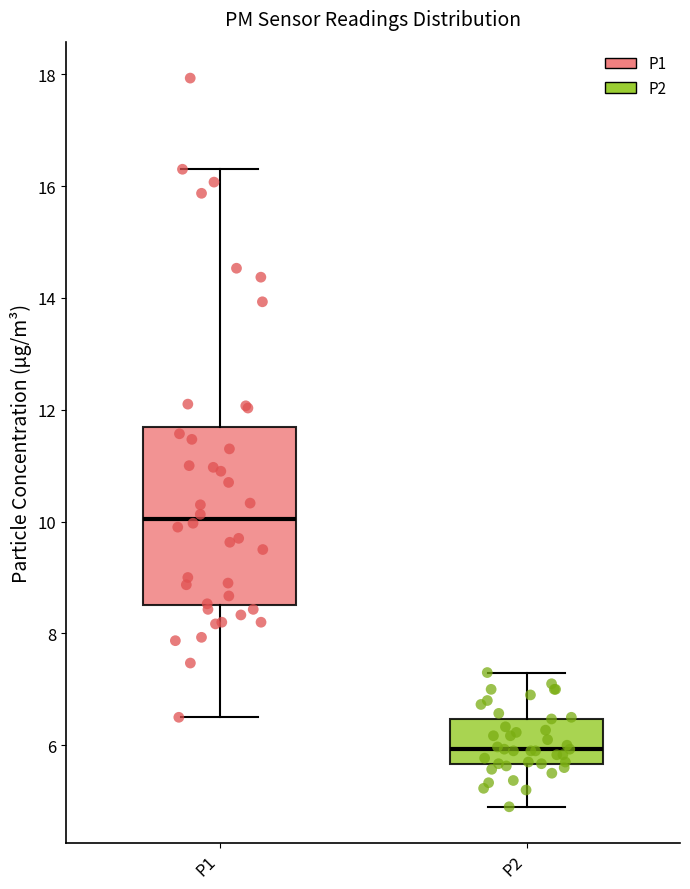

Reading left to right, read every box against the y-axis: the position of its median line, the range the box covers, and the ends of its whiskers. The values are not printed on the chart, so give them approximately, as read against the axis.

P1: median 10.0, box 8.6 to 11.6, whiskers 6.6 to 16.4
P2: median 6.0, box 5.6 to 6.4, whiskers 5.0 to 7.4